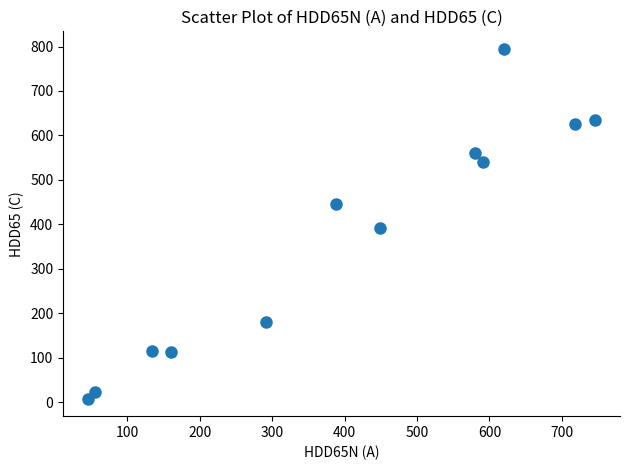

What is the average X value?

398.2